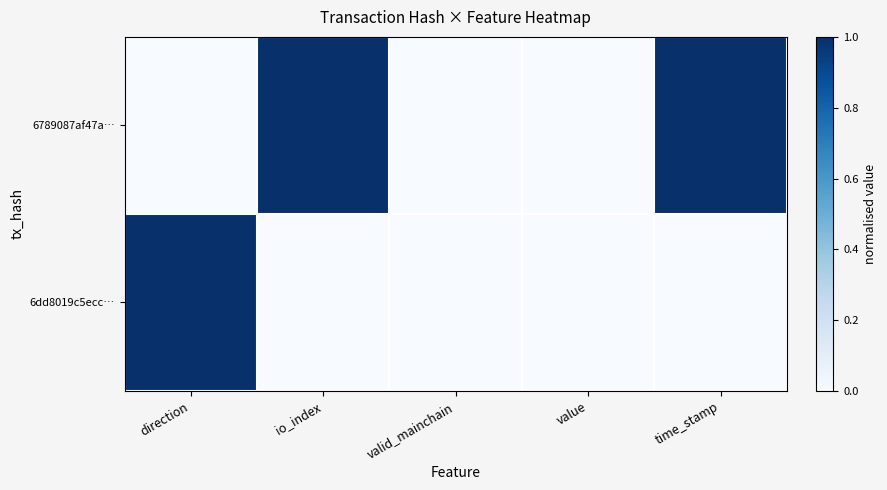

At which category is the sum across all series the highest?

direction